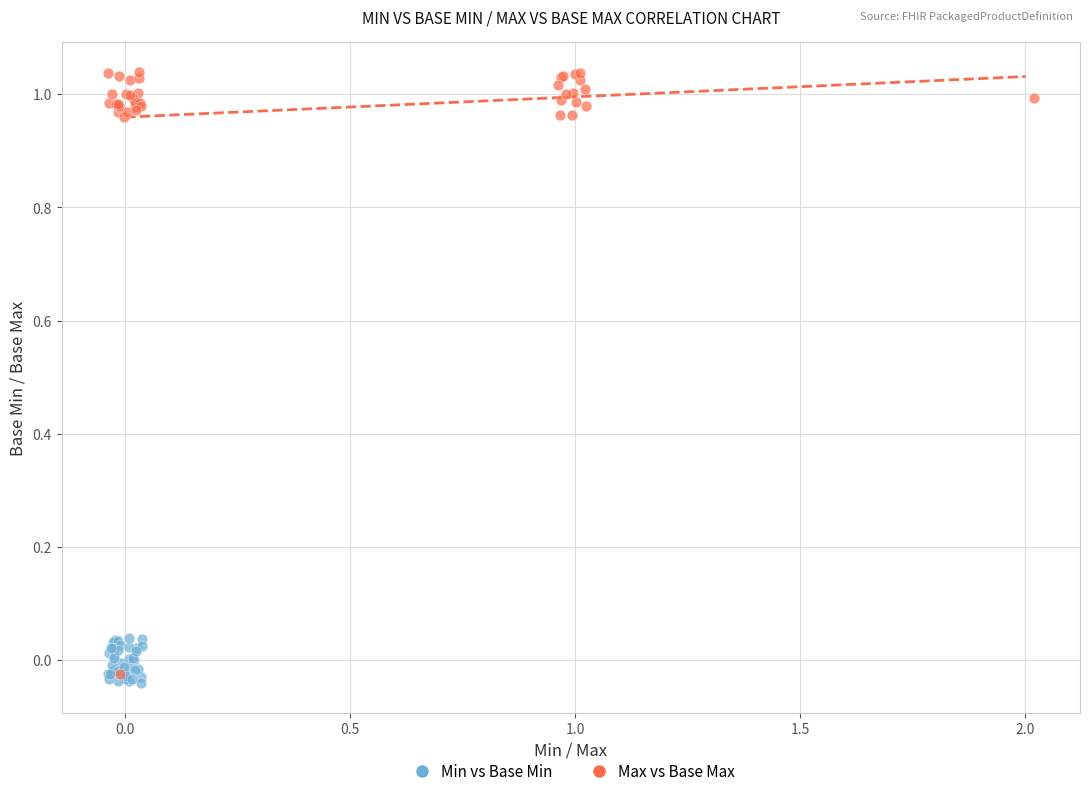

Which series has the largest Y range (max minus min)?

Max vs Base Max